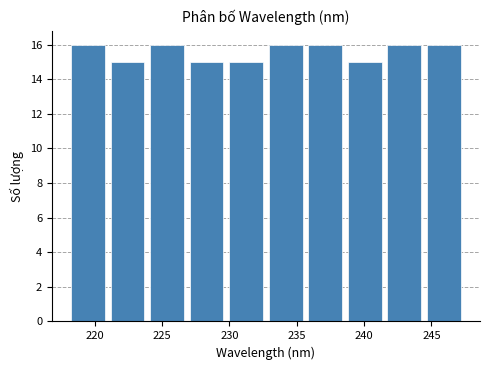

Reading left to right, list every bar in this chart as the range it spans on the x-axis followed by its height. Neither the bar edges nor the heights are printed on the chart, so give them approximately, as read against the axes.

218.0 to 221.0: 16
221.0 to 224.0: 15
224.0 to 227.0: 16
227.0 to 230.0: 15
230.0 to 232.5: 15
232.5 to 235.5: 16
235.5 to 238.5: 16
238.5 to 241.5: 15
241.5 to 244.5: 16
244.5 to 247.5: 16